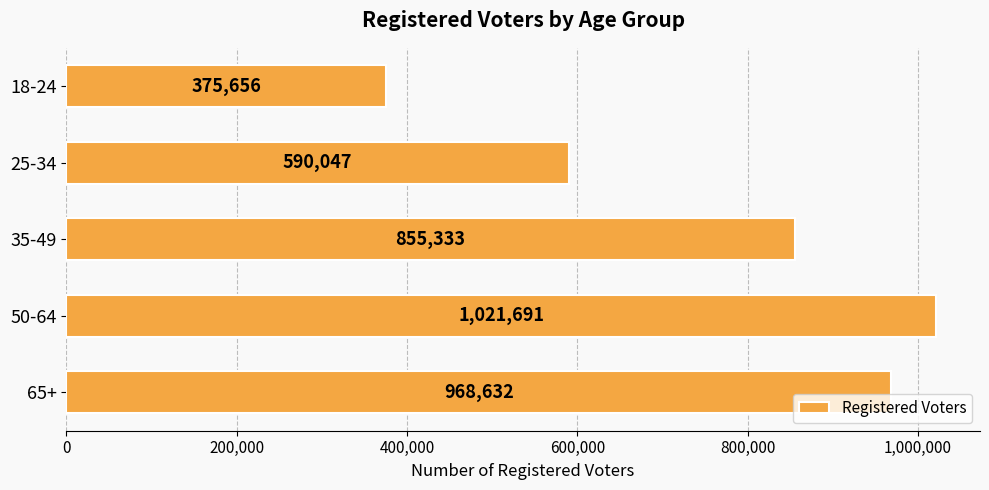

What is the sum of all values?

3811359